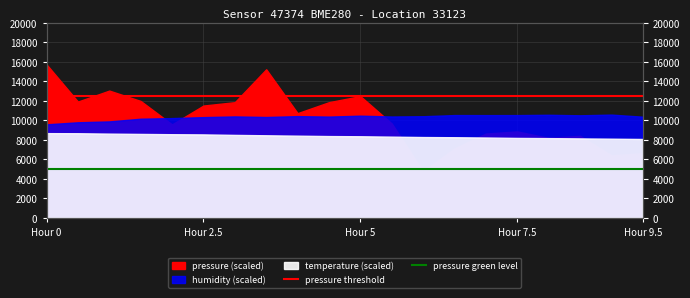

Is it true that pressure threshold equals 20333 at Hour 2.5?

False